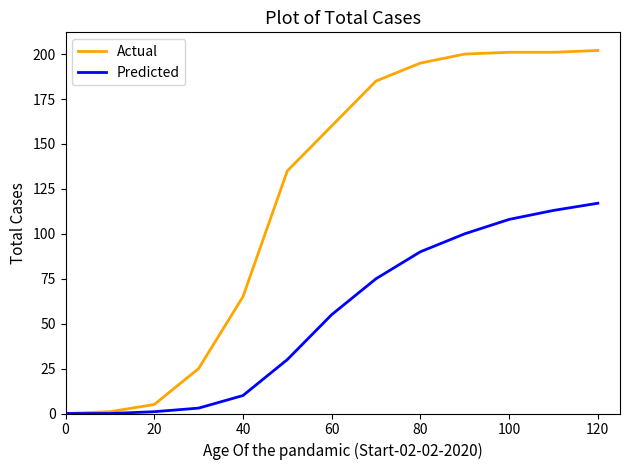

How many distinct data groups are displayed?

2